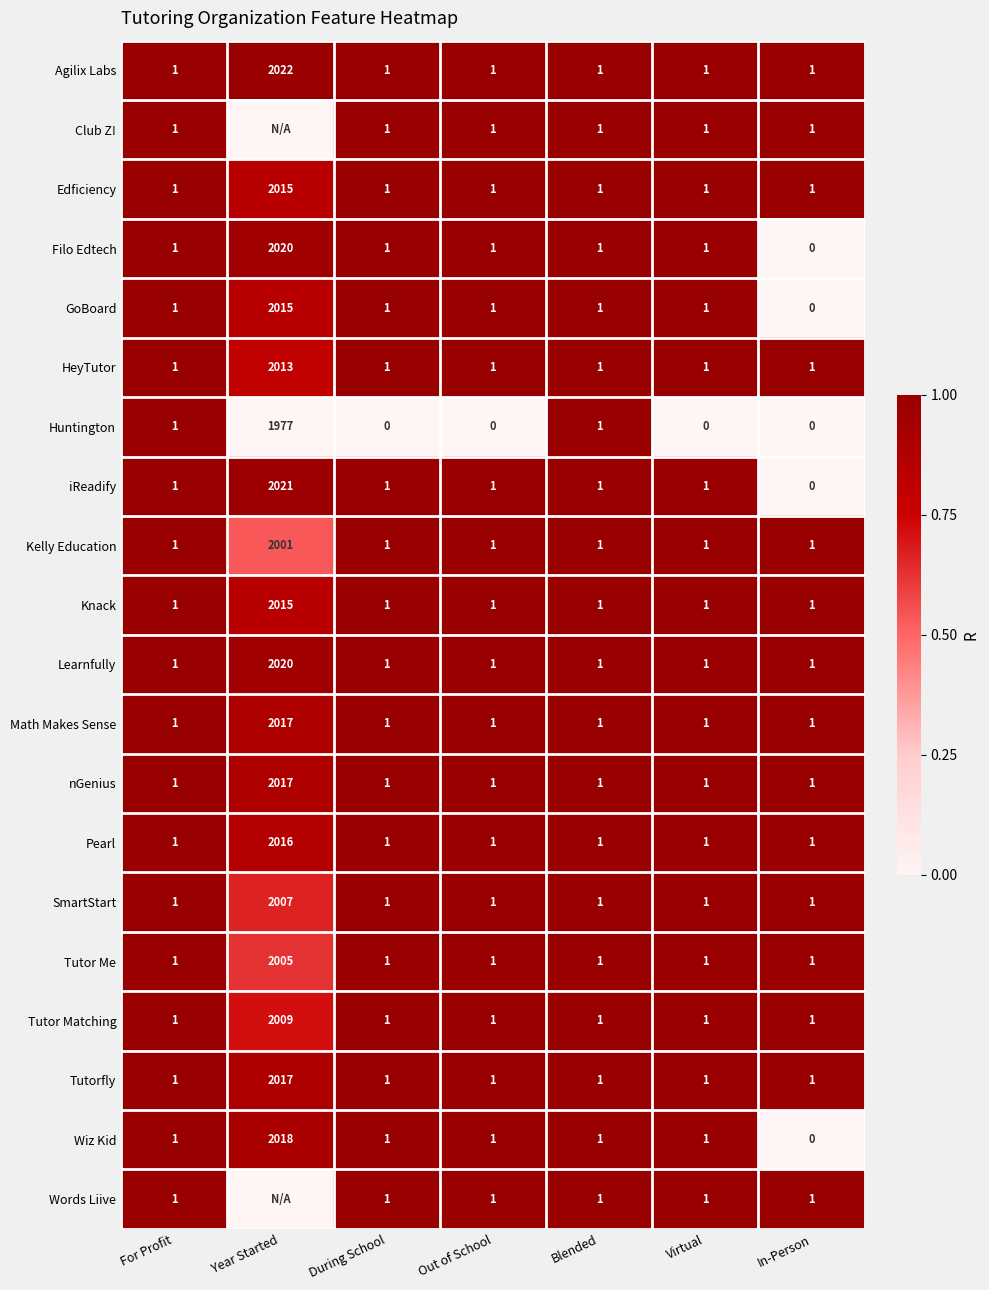

What is the highest value of the HeyTutor series?

2013